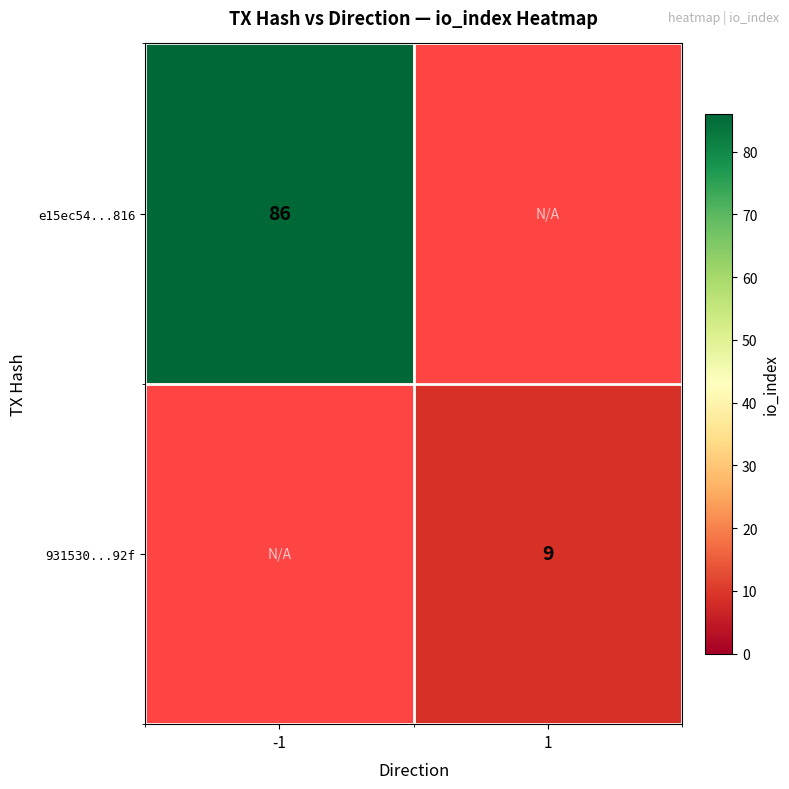

True or false: e15ec54...816 has a value of 151.0 at -1.

False